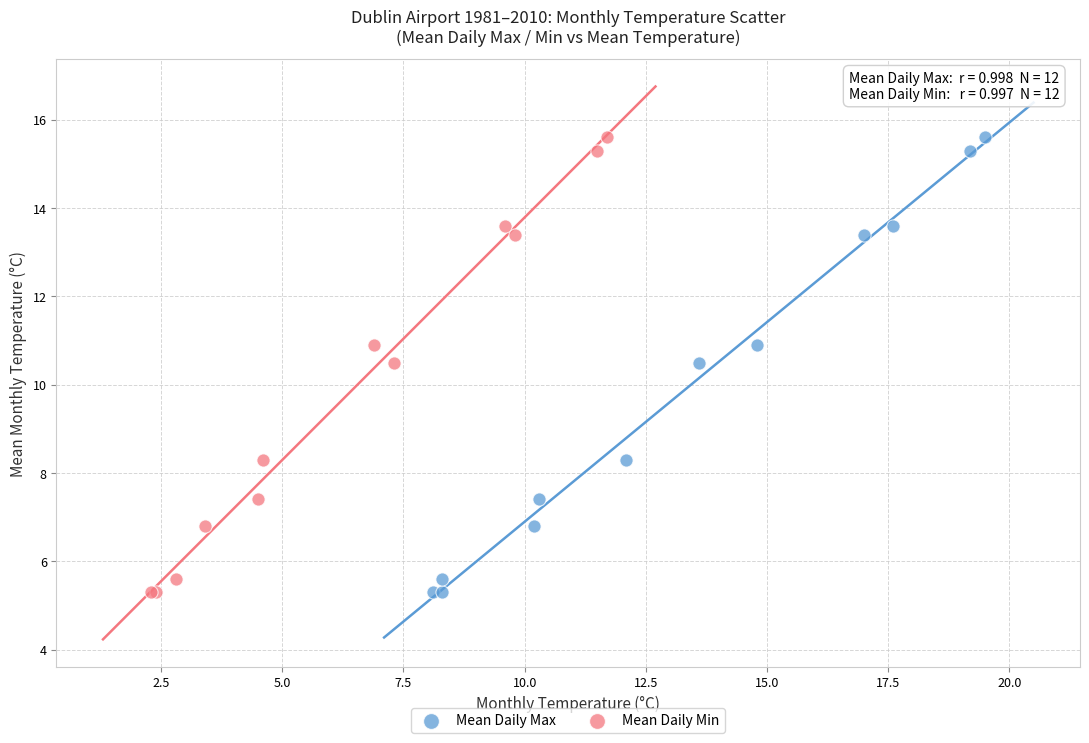

What are all the series names shown in the legend?

Mean Daily Max, Mean Daily Min